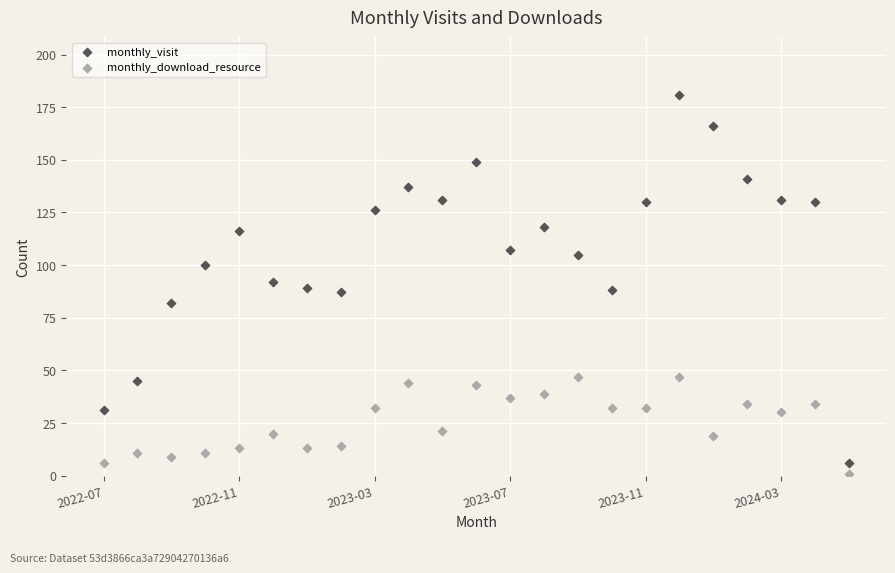

What are all the series names shown in the legend?

monthly_visit, monthly_download_resource